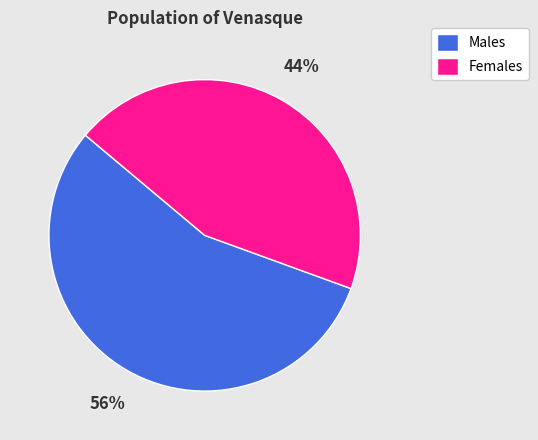

Approximately how many times larger is the value at Females compared to Males?

0.8